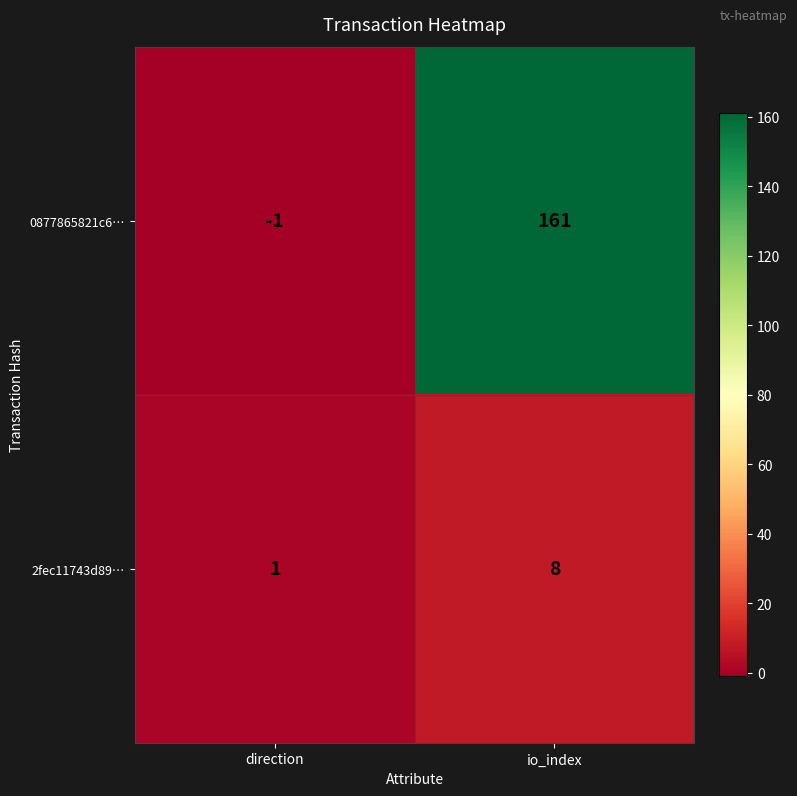

What is the difference between the 2fec11743d89… values at direction and io_index?

7